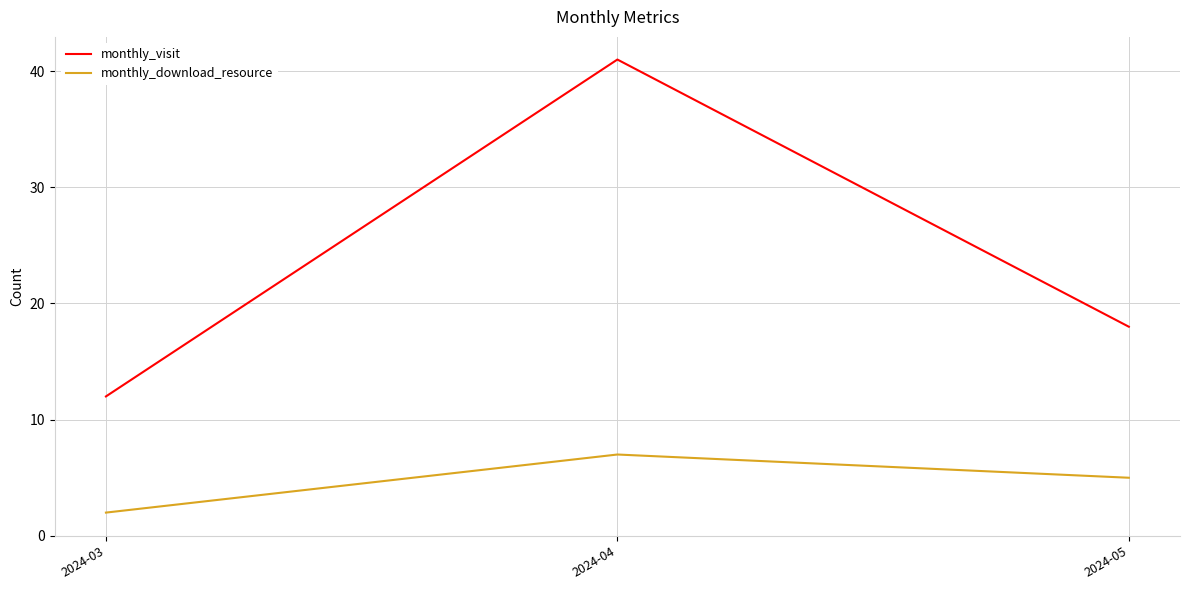

How many series are shown in this chart?

2